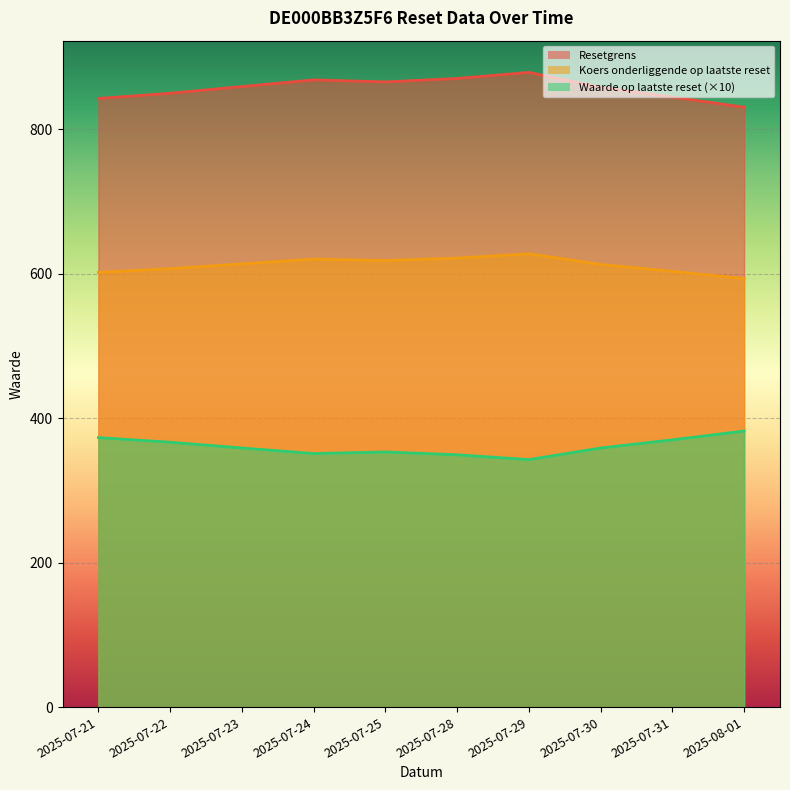

What is the minimum value shown in the chart?

342.7